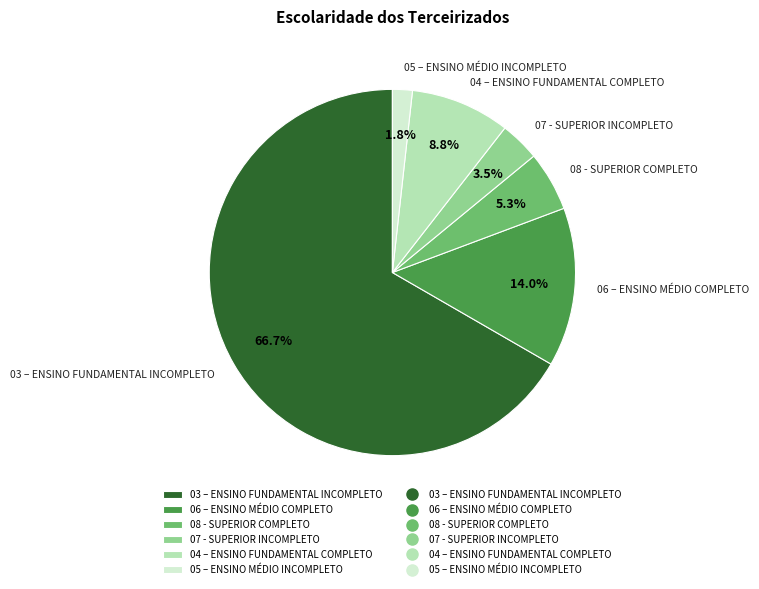

Rank the categories by value from highest to lowest.

03 – ENSINO FUNDAMENTAL INCOMPLETO, 06 – ENSINO MÉDIO COMPLETO, 04 – ENSINO FUNDAMENTAL COMPLETO, 08 - SUPERIOR COMPLETO, 07 - SUPERIOR INCOMPLETO, 05 – ENSINO MÉDIO INCOMPLETO